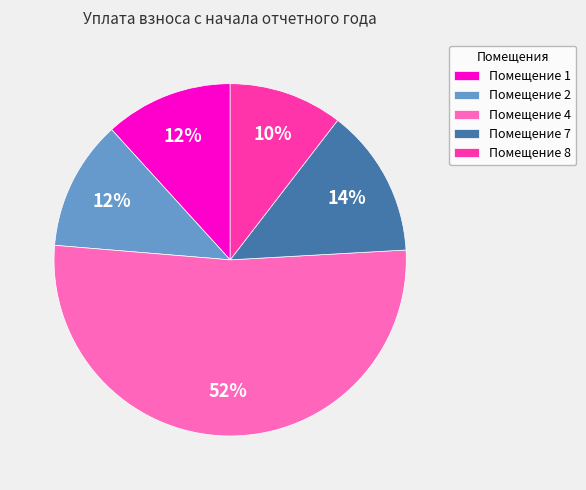

Combined, do Помещение 1 and Помещение 7 account for over 50%?

No